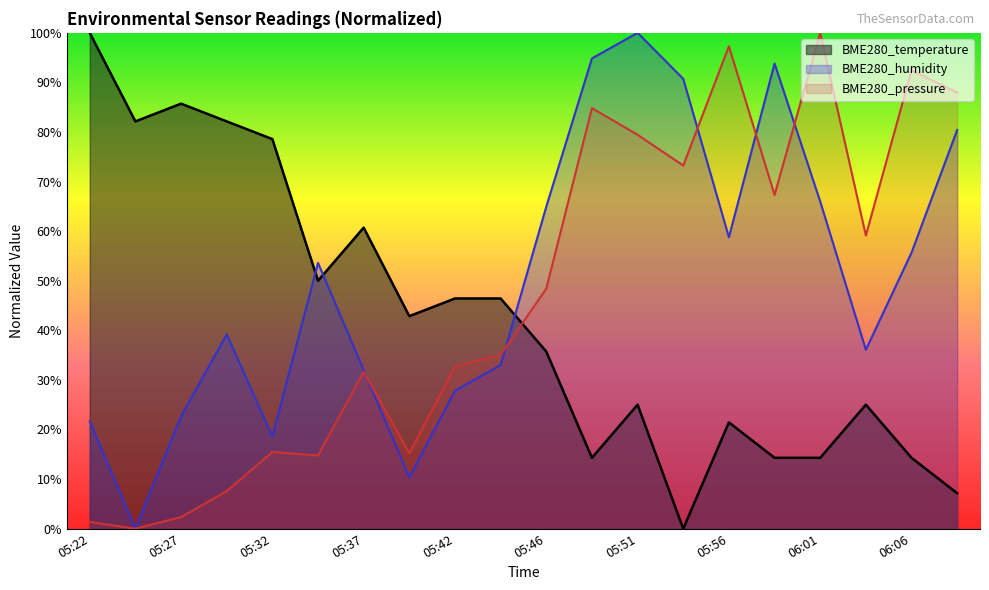

The BME280_humidity series shows 53.8 at 05:54. True or false?

False